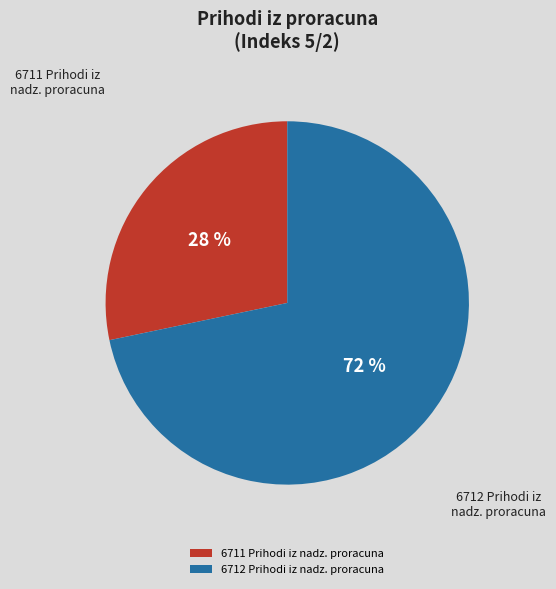

Combined, do 6712 Prihodi iz nadz. proracuna and 6711 Prihodi iz nadz. proracuna account for over 50%?

Yes